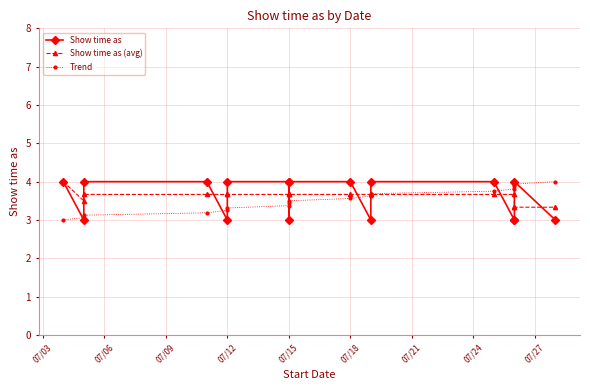

Rank the series by their average value, from lowest to highest.

Trend, Show time as, Show time as (avg)